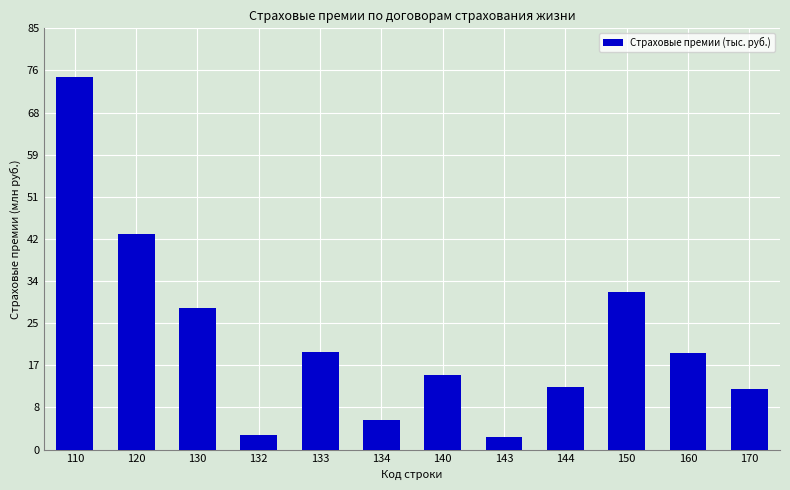

Does the chart contain stacked bars?

No